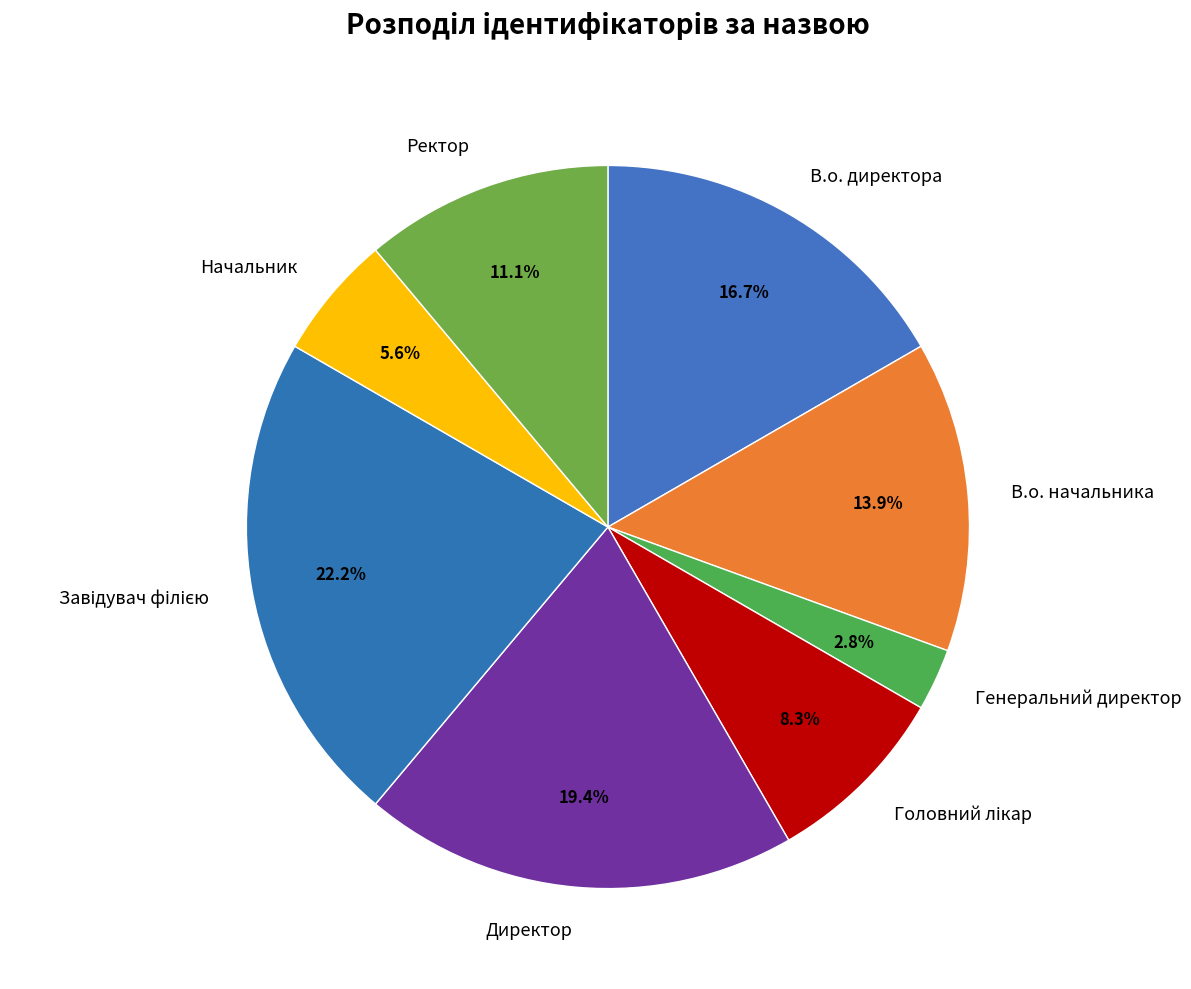

Is Директор the majority of the pie?

No